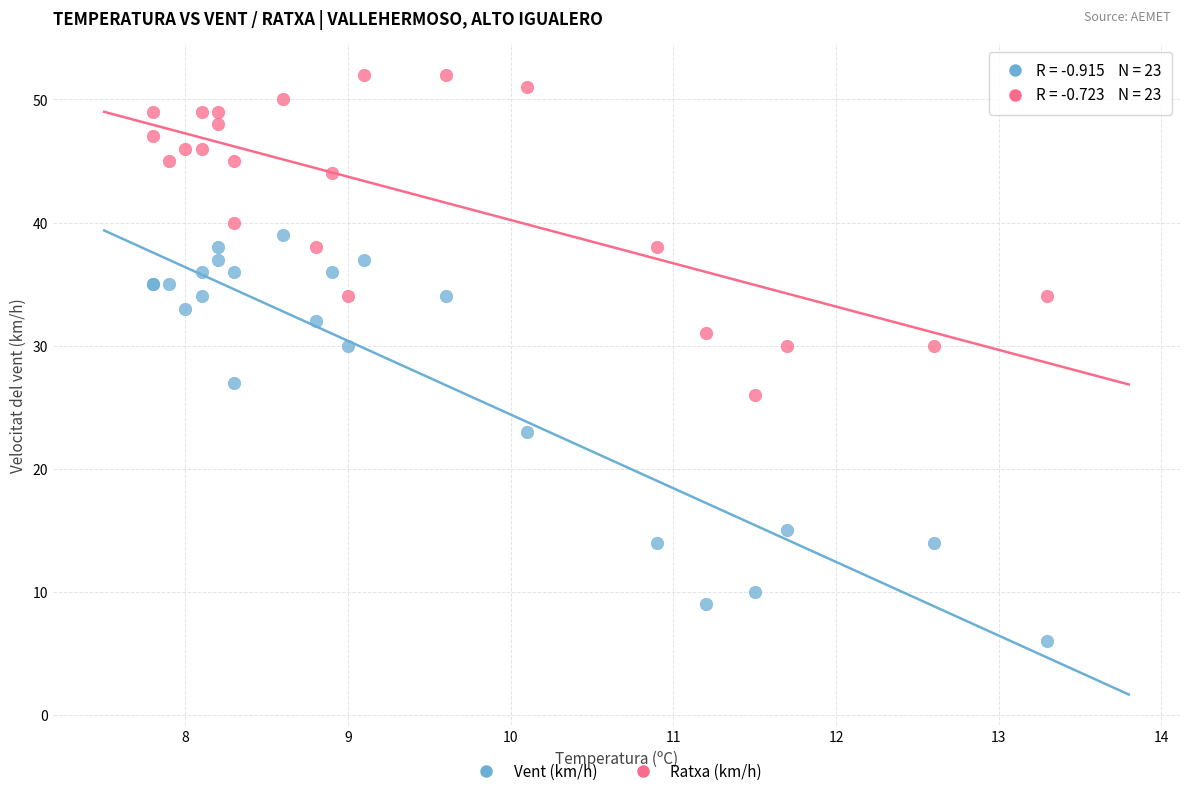

Which series contains the lowest Y value?

Vent (km/h)